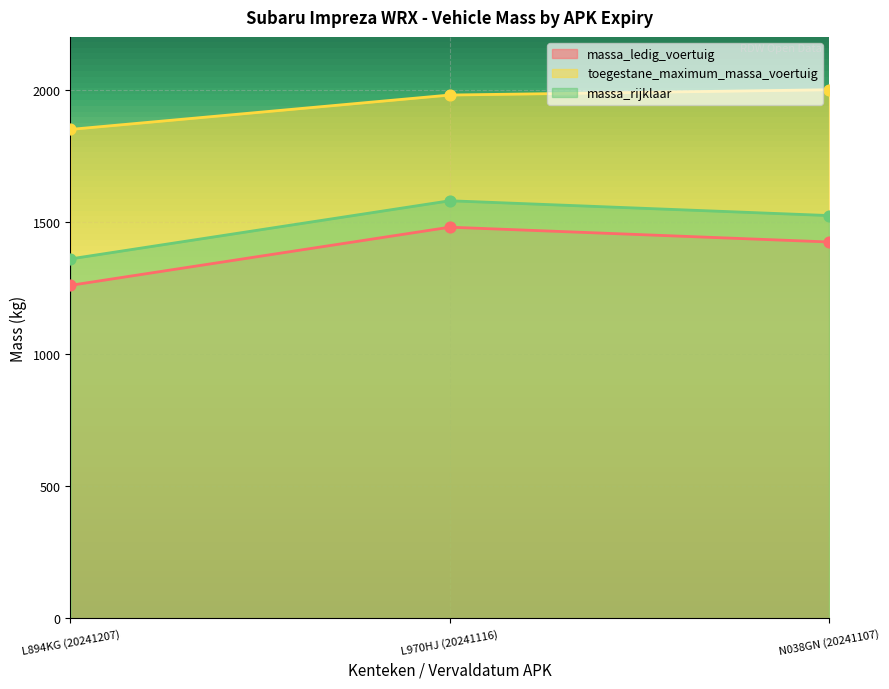

At how many categories does at least one series exceed 1374?

3